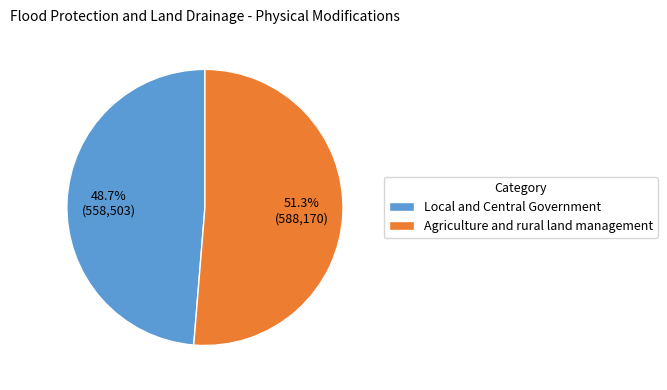

How many segments does this pie chart have?

2